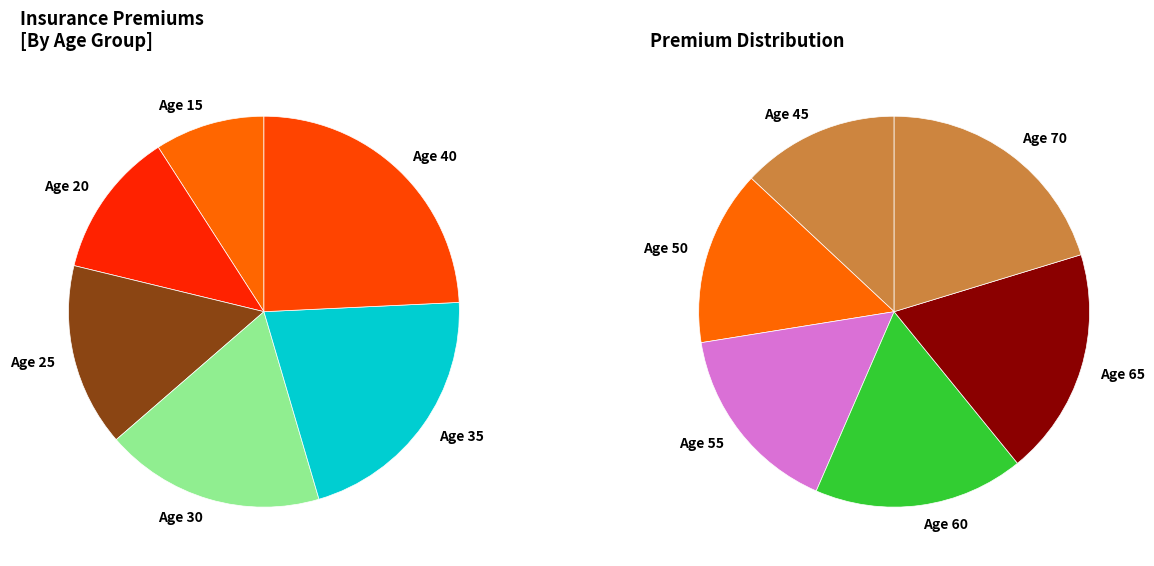

Is there a majority slice in this chart?

No